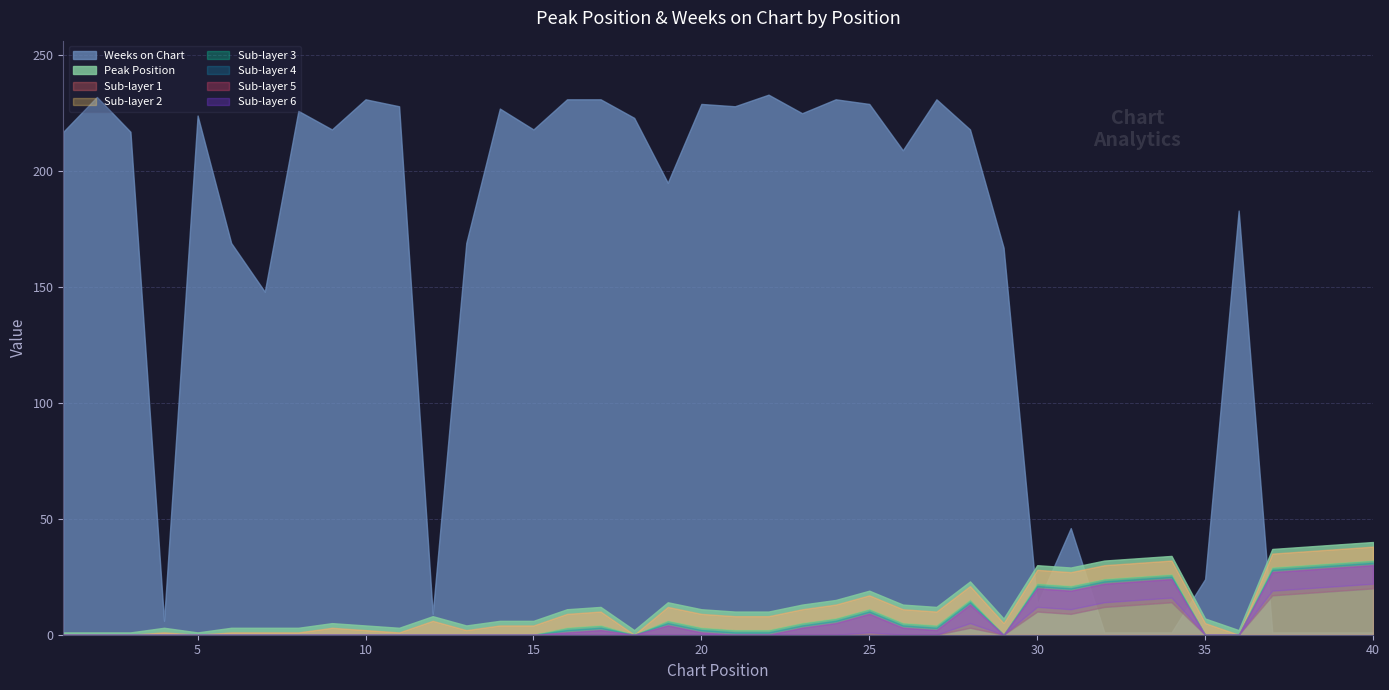

Which series ends up on top after the final intersection of Peak Position and Weeks on Chart?

Peak Position